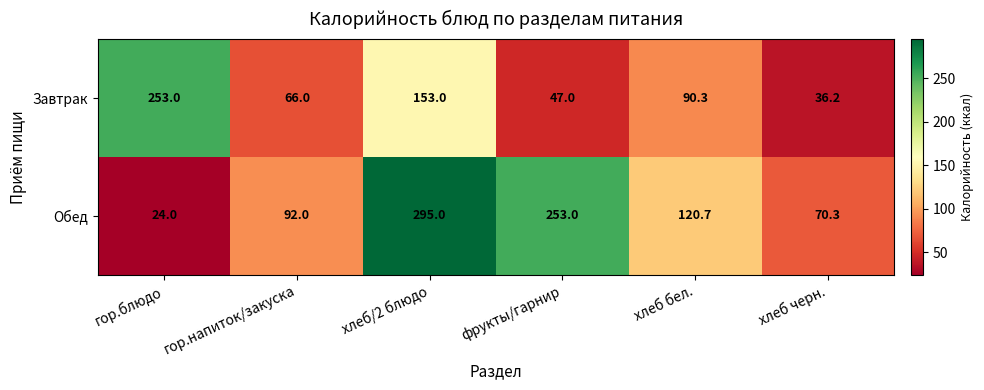

At which label is Завтрак closest to 144?

хлеб/2 блюдо